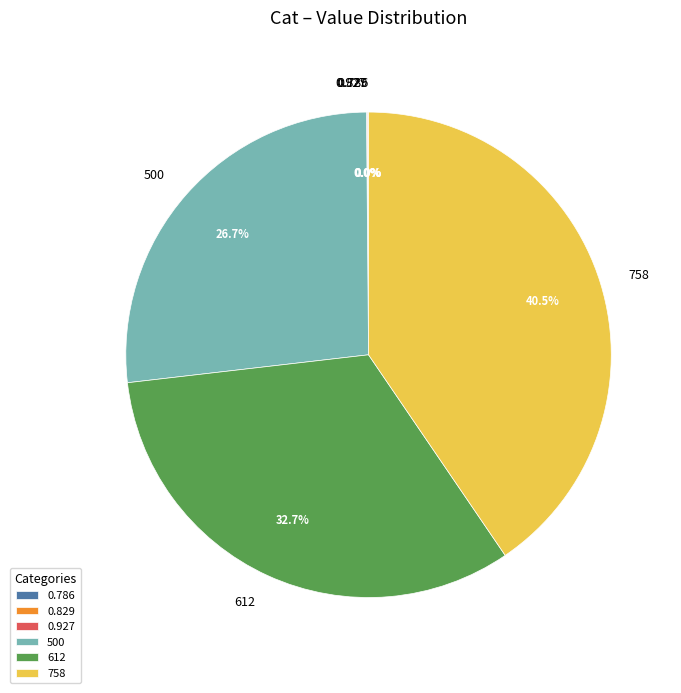

The 500 slice represents 27% of the pie. True or false?

True